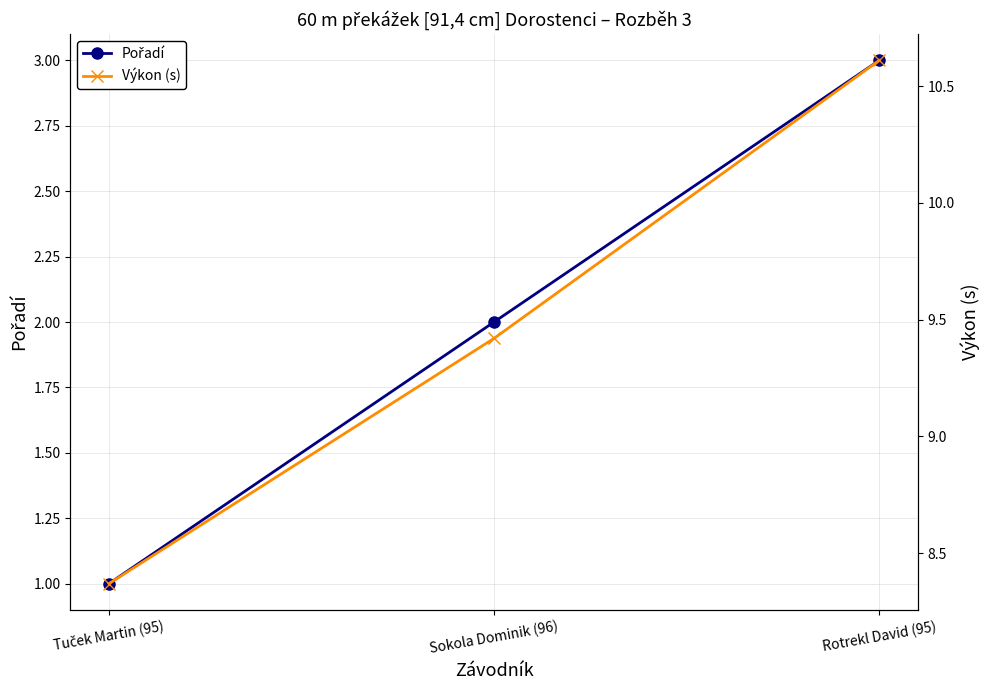

At how many categories does at least one series exceed 5?

3